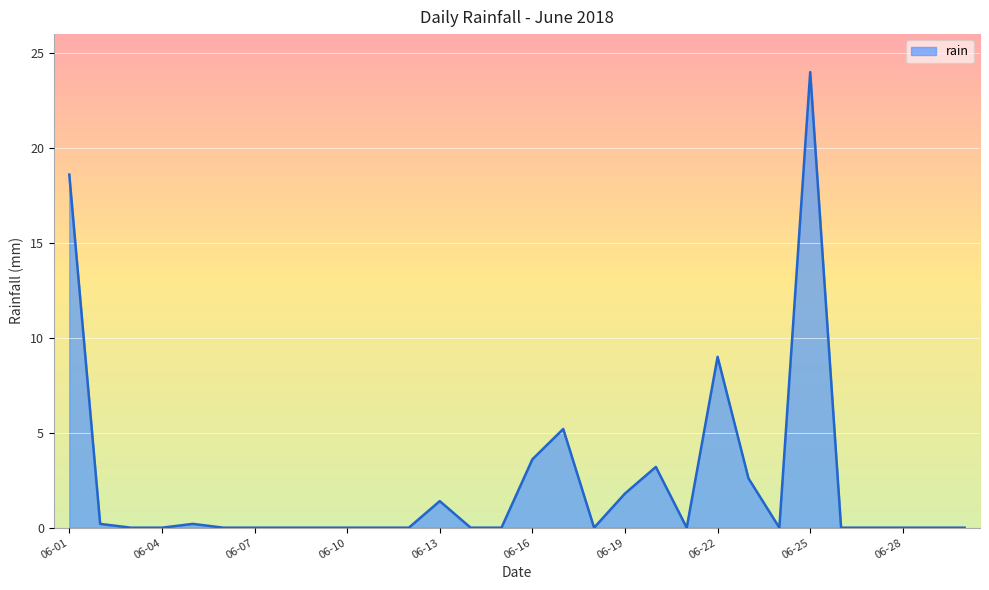

What is the difference between the maximum and minimum values?

24.0